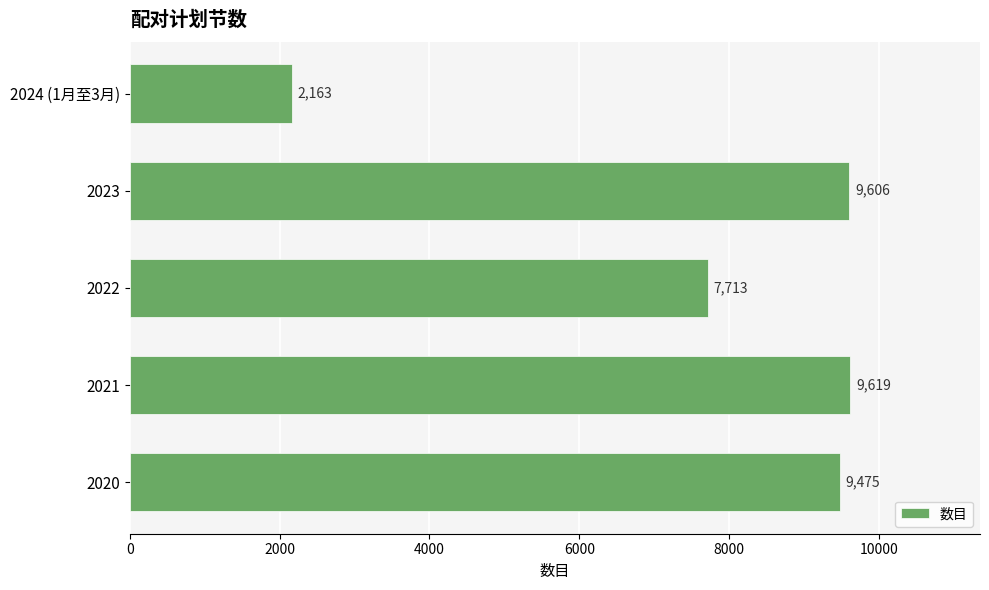

Is it true that the value at 2022 is 7713?

True